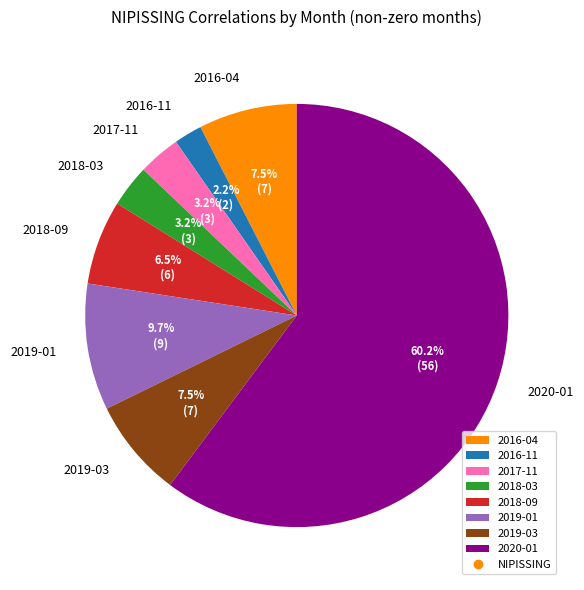

Is the sum of 2018-09 and 2020-01 greater than half?

Yes